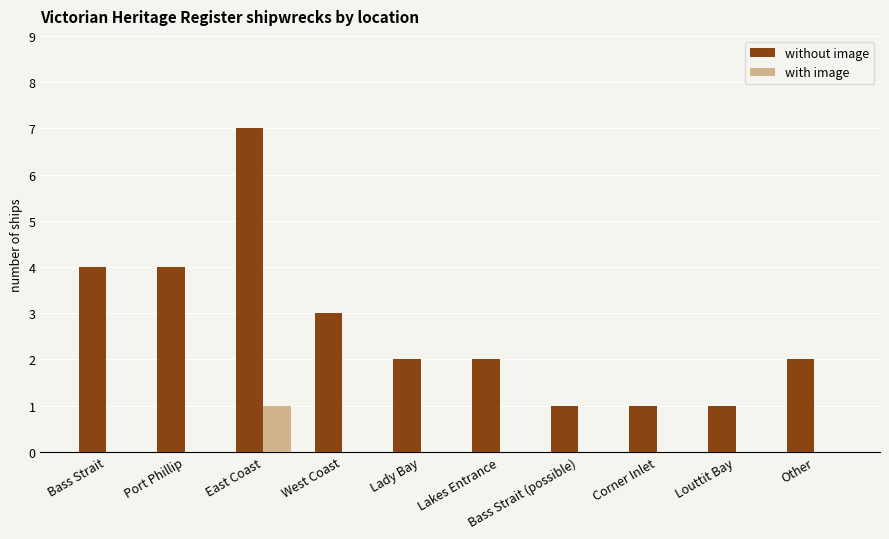

Between East Coast and Corner Inlet, which series saw the biggest shift?

without image